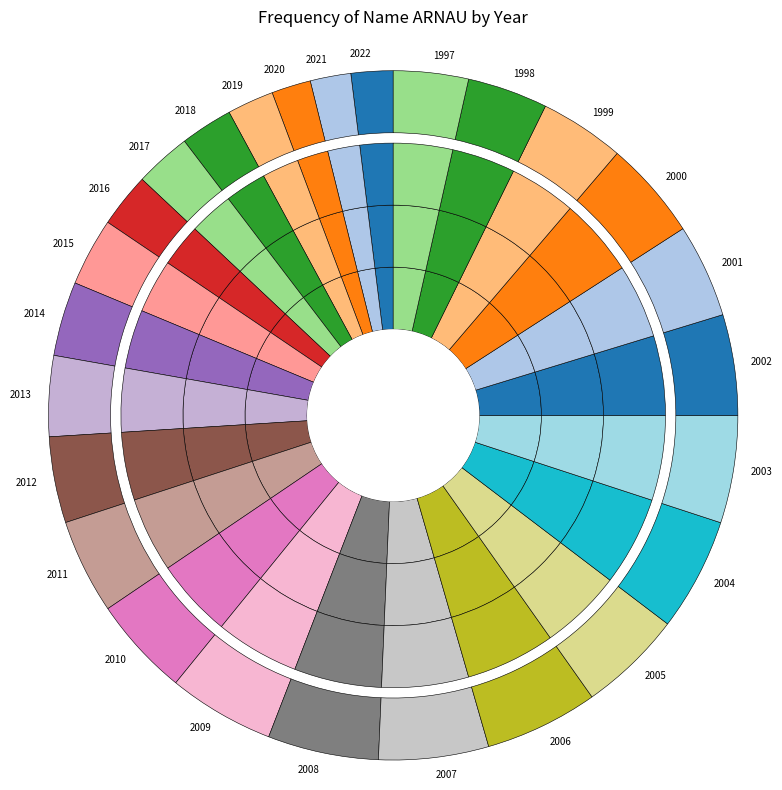

What percentage do 2004 and 2012 together represent?

9.3%